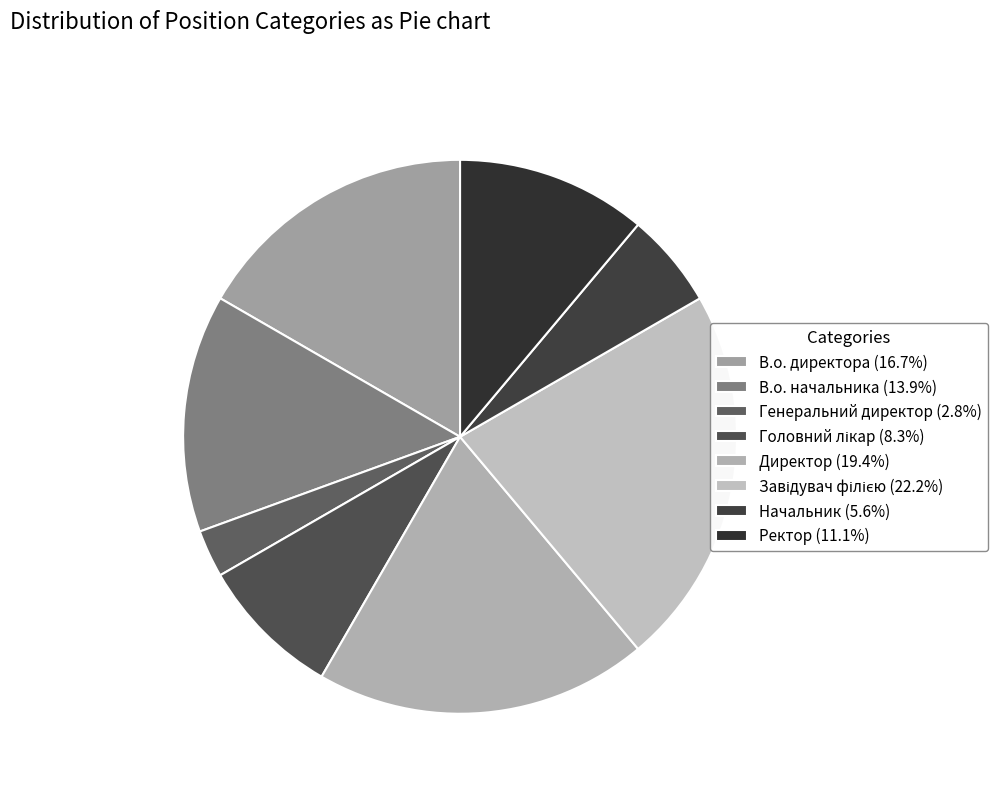

Count the number of slices in the pie.

8